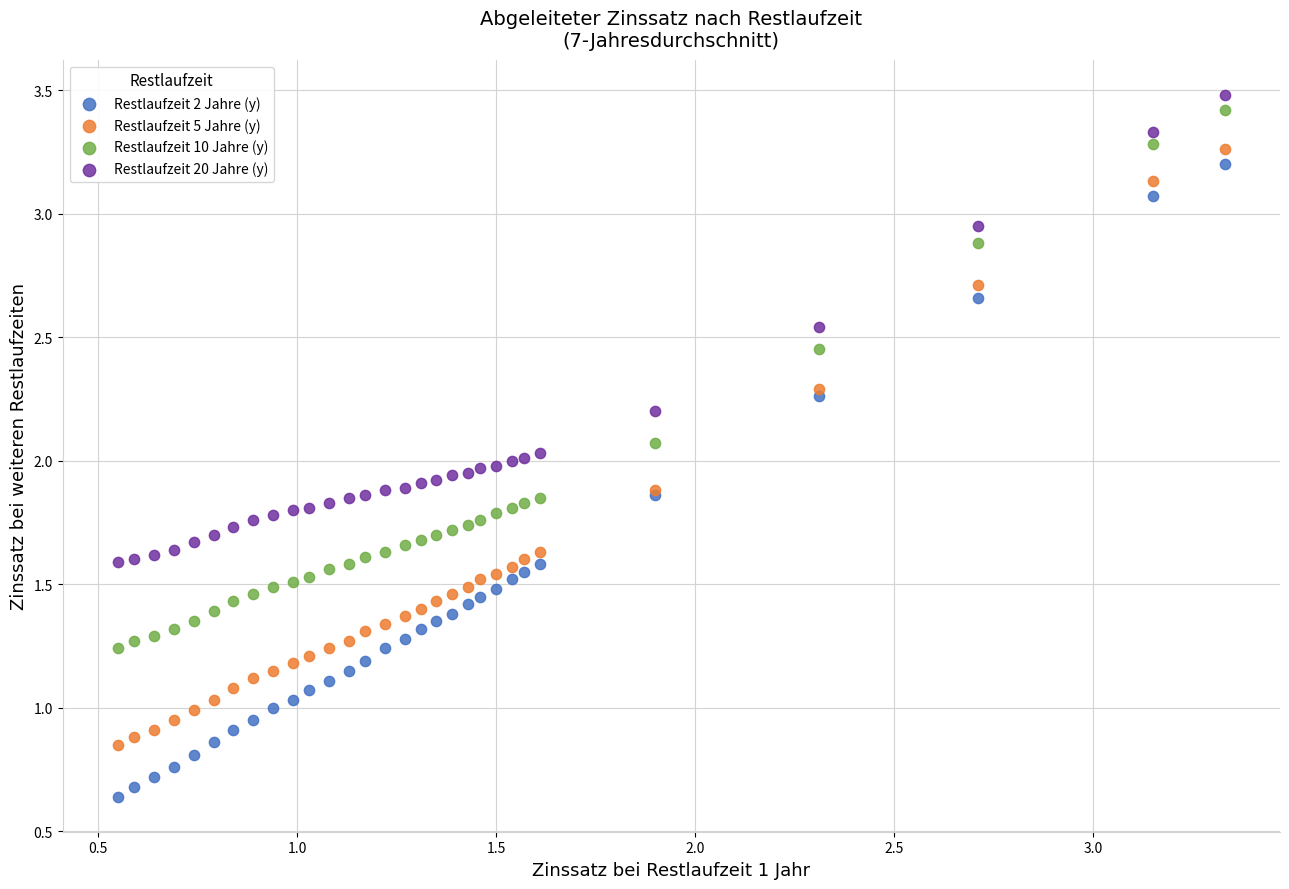

Which series contains the lowest Y value?

Restlaufzeit 2 Jahre (y)